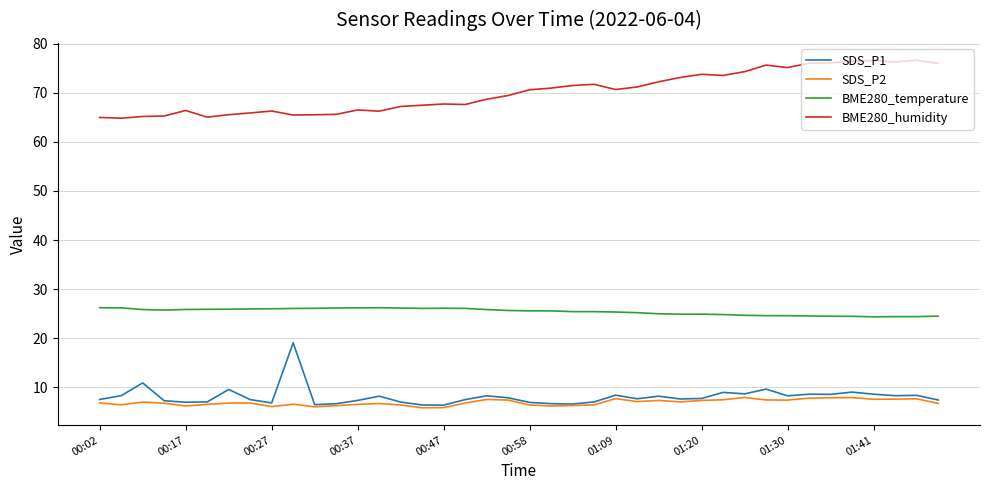

True or false: BME280_humidity and SDS_P1 intersect in this chart.

False